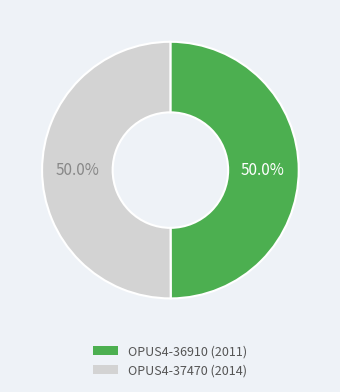

Approximately how many times larger is the value at OPUS4-37470 compared to OPUS4-36910?

1.0